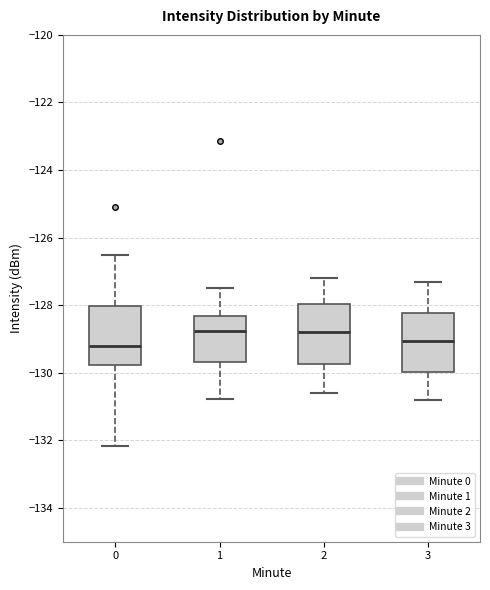

Reading left to right, transcribe this box plot: for each box, give where its median line is, the range the box spans, and where its two whiskers end, as read against the y-axis. The values are not printed on the chart, so give them approximately, as read against the axis.

0: median -129.2, box -129.8 to -128.0, whiskers -132.2 to -126.6
1: median -128.8, box -129.6 to -128.4, whiskers -130.8 to -127.4
2: median -128.8, box -129.8 to -128.0, whiskers -130.6 to -127.2
3: median -129.0, box -130.0 to -128.2, whiskers -130.8 to -127.2